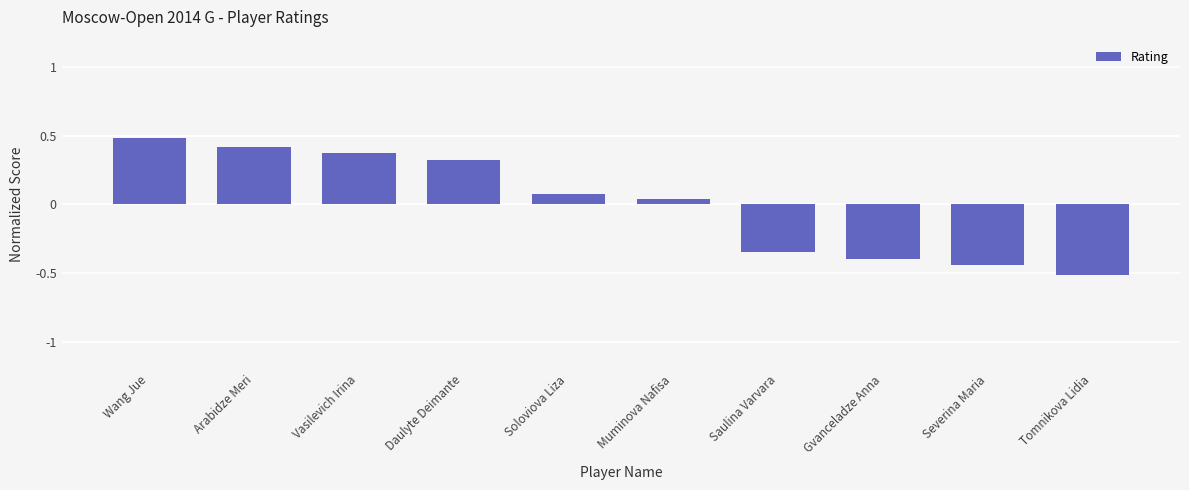

What is the sum of the values at Gvanceladze Anna and Saulina Varvara?

-0.8